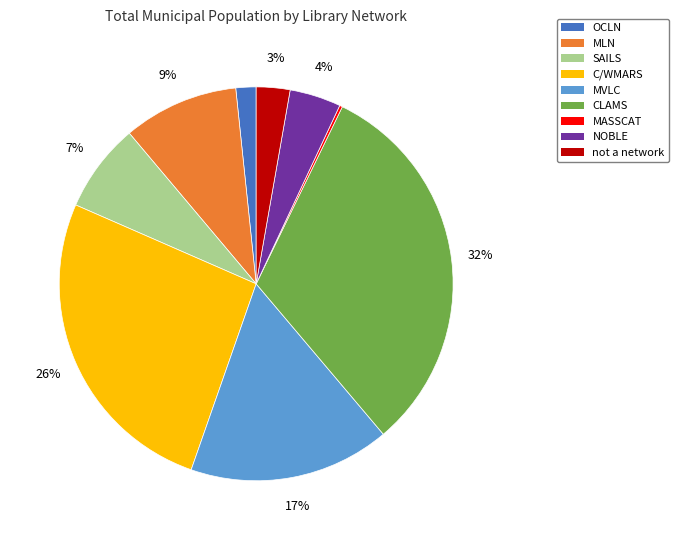

Is there a majority slice in this chart?

No